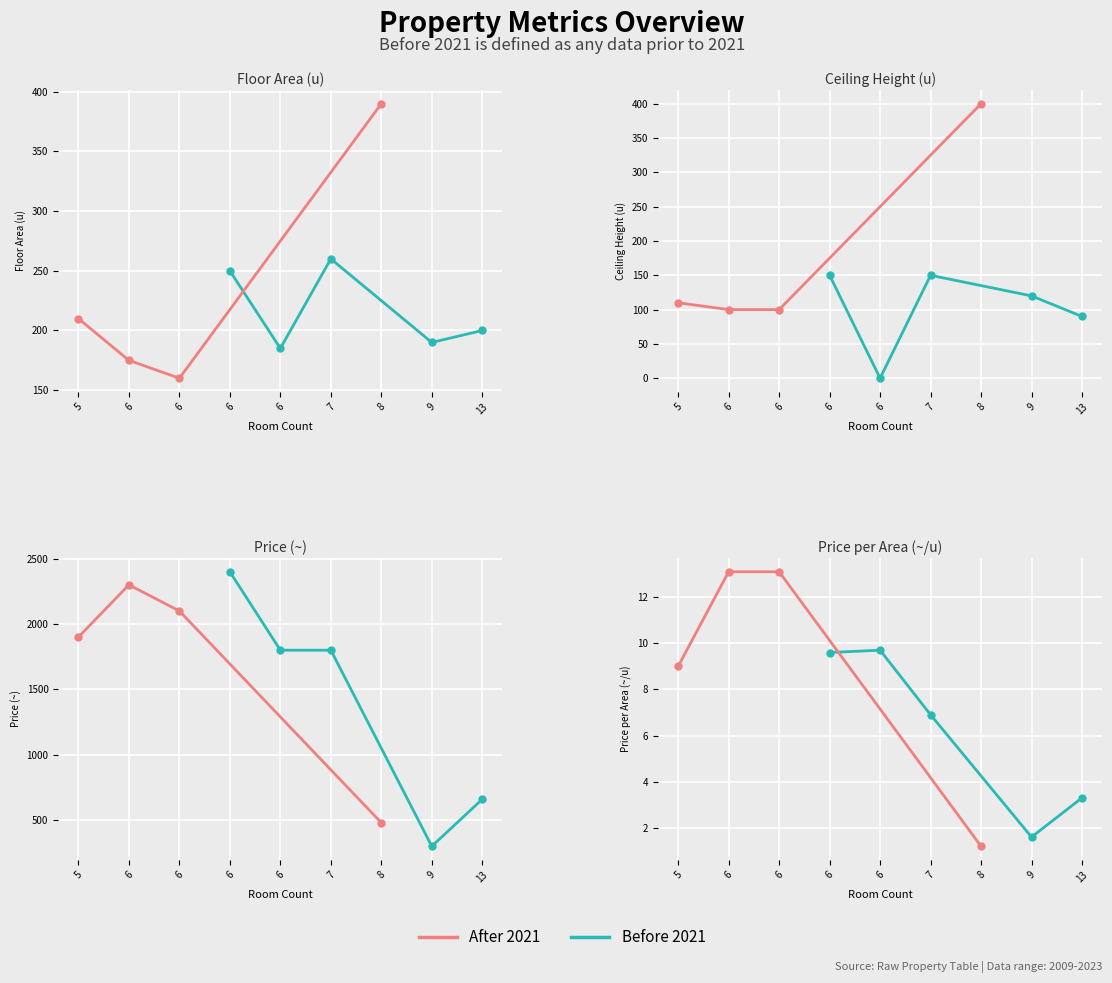

Is it true that price_per_area equals 22.4 at 6?

False